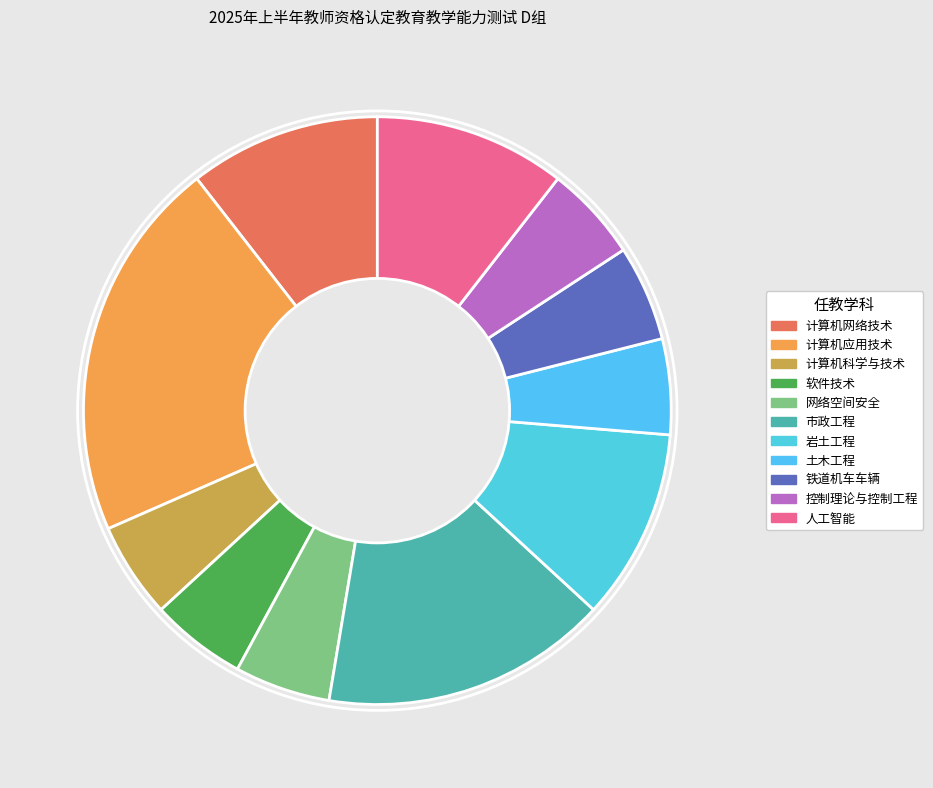

Does any single category account for the majority?

No